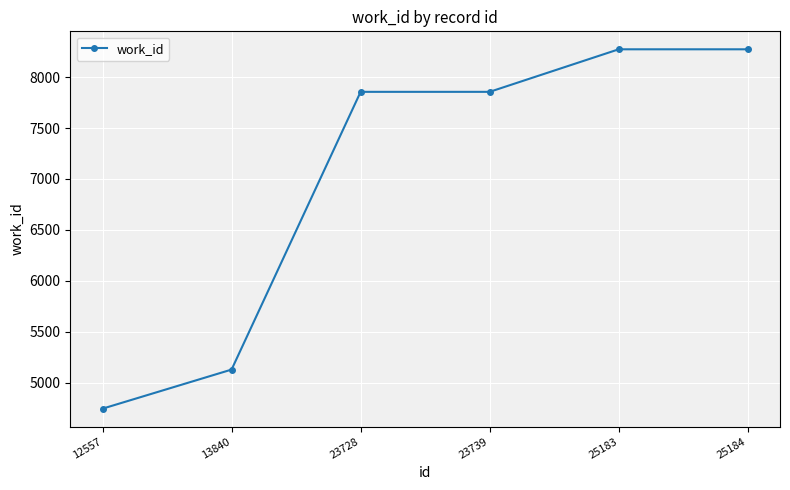

Reading right to left, what are all the values shown in this chart?

8274	8274	7856	7856	5127	4743